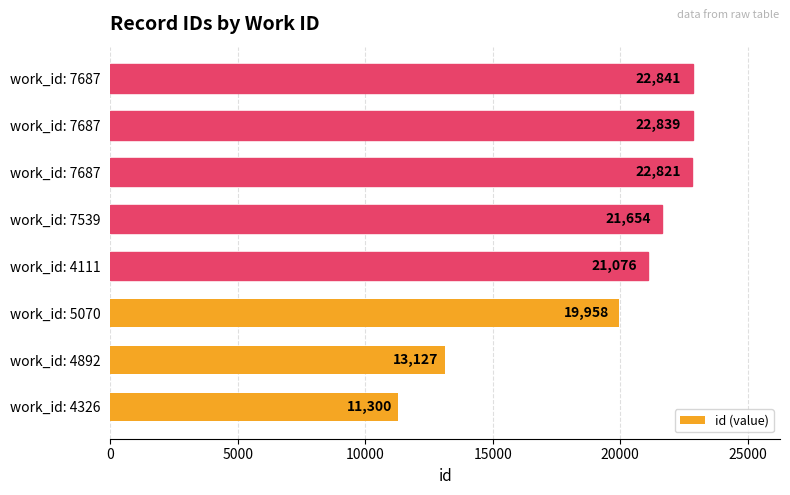

How many bars are there in total?

8